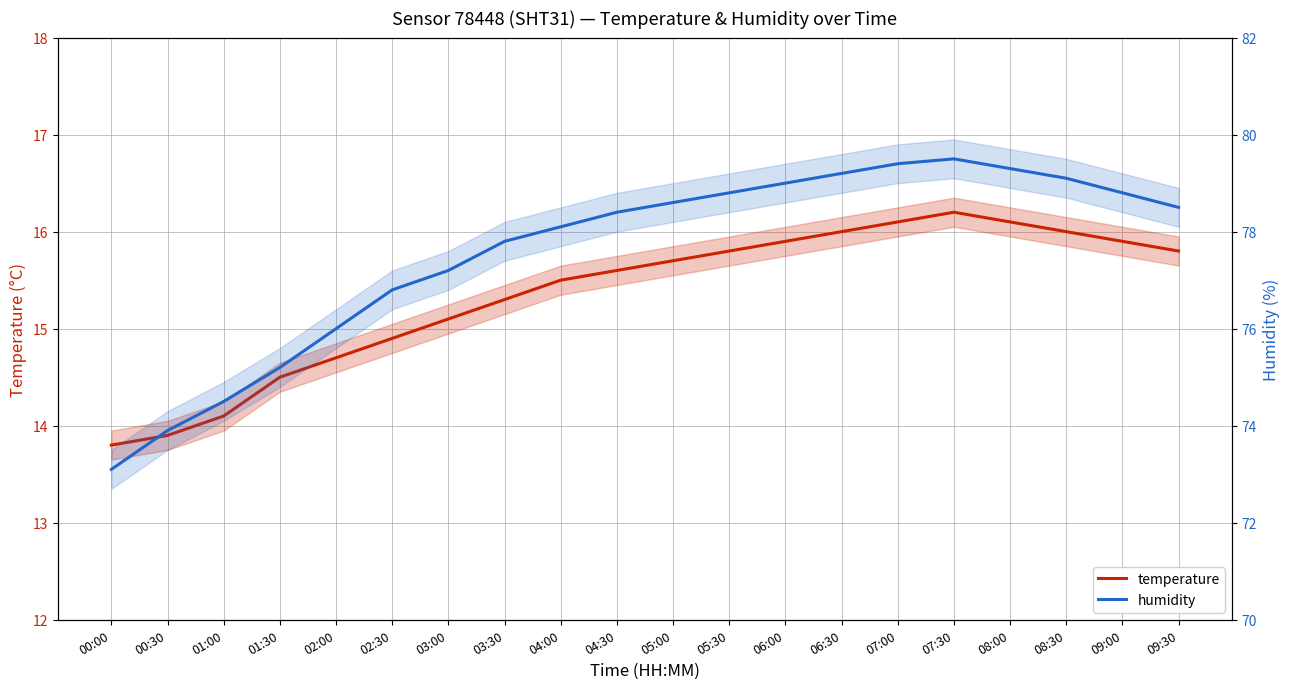

The temperature series shows 10.8 at 09:00. True or false?

False